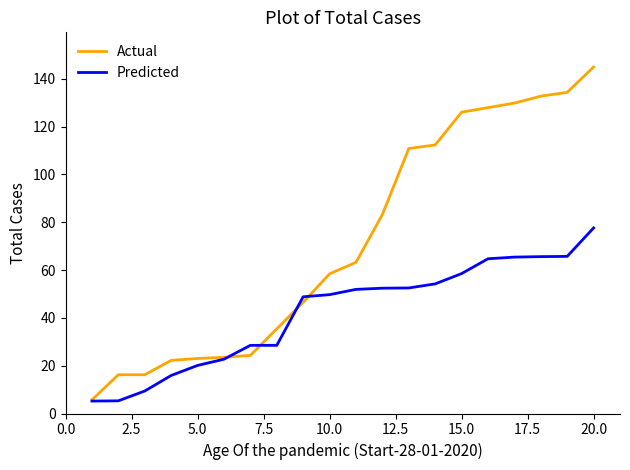

Rank the series by their average value, from highest to lowest.

Actual, Predicted